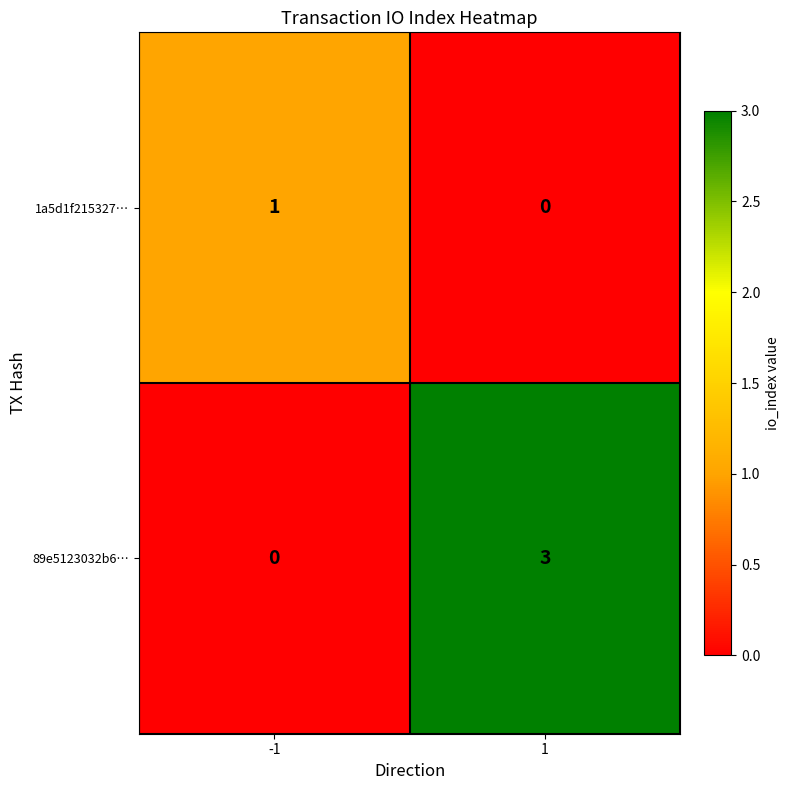

Is it true that 89e5123032b6… equals 3 at 1?

True